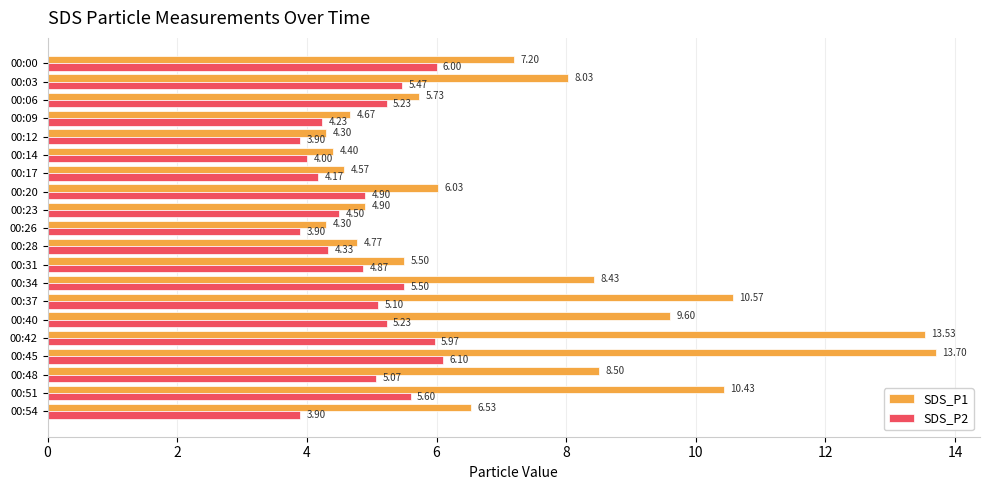

What is the spread (max minus min) of values at 00:09?

0.4